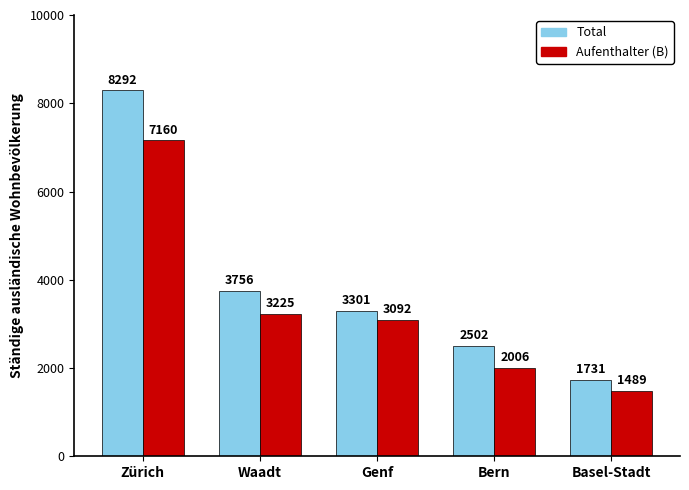

At Bern, list the series in order from smallest to largest.

Aufenthalter (B), Total